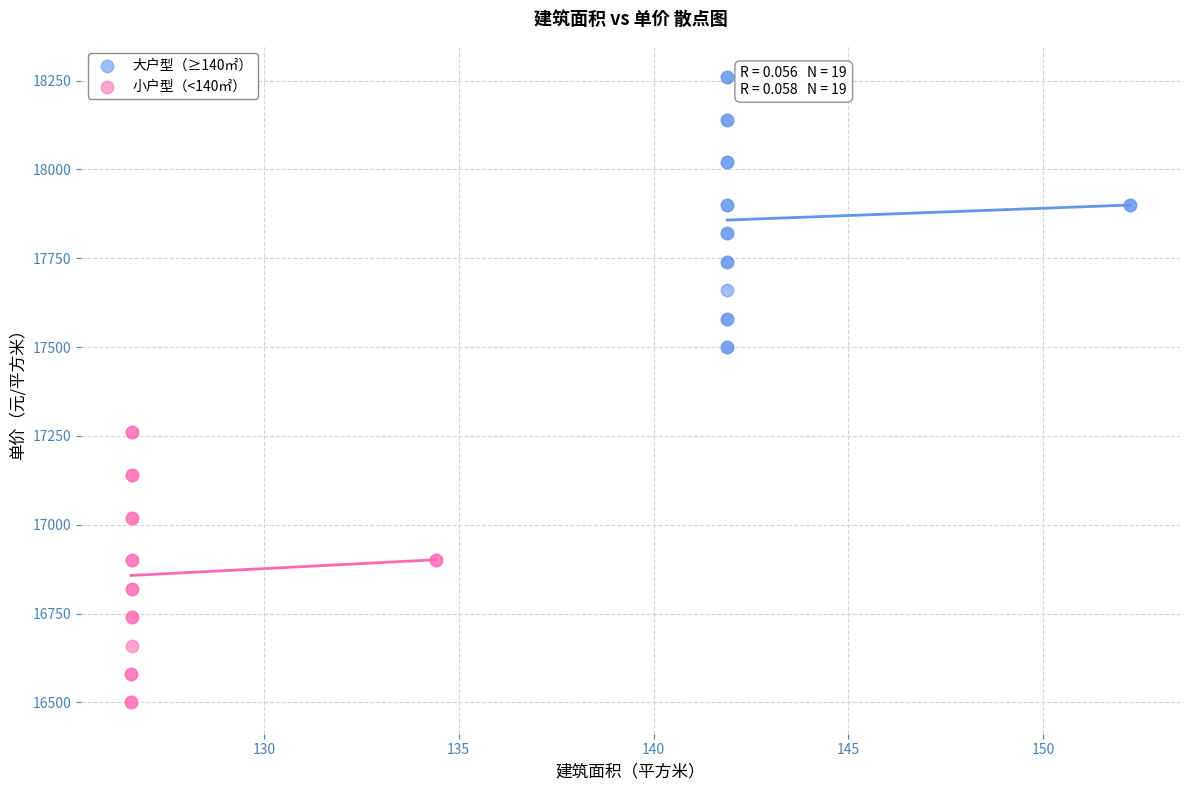

Which series contains the highest Y value?

大户型（≥140㎡）